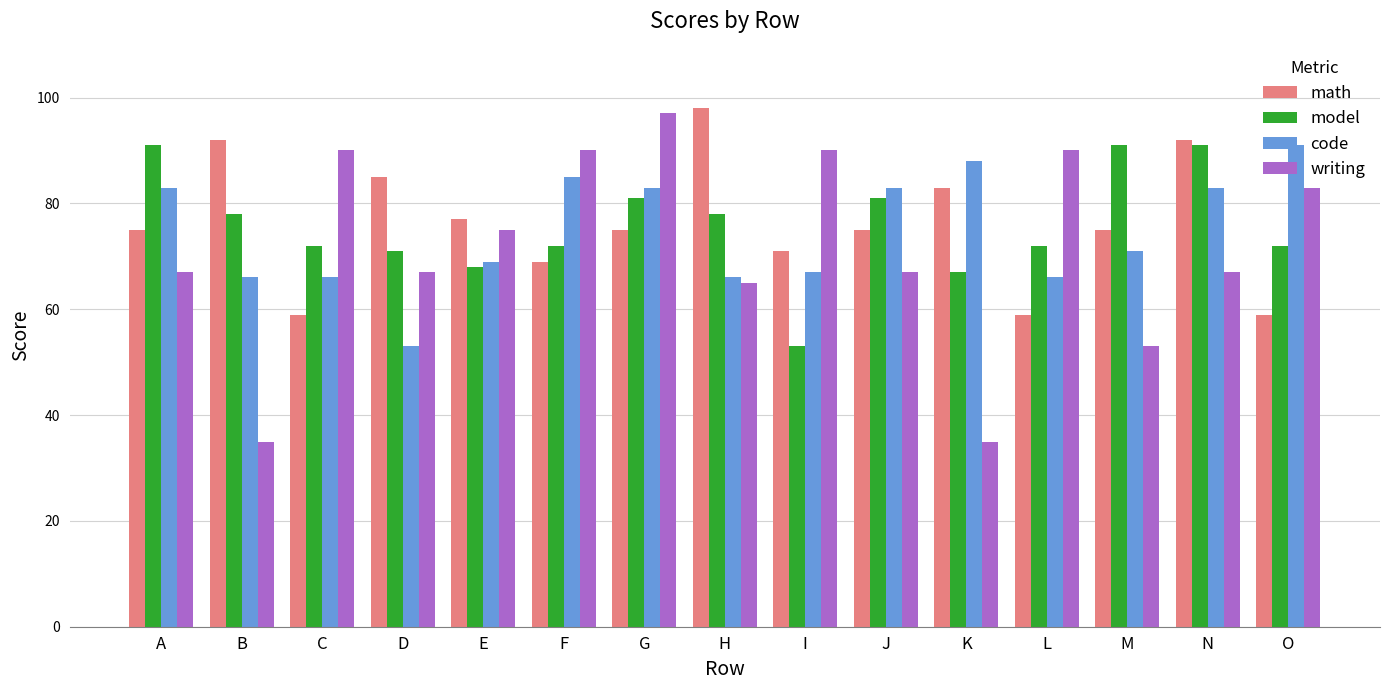

What is the difference between the highest and lowest values at J?

16